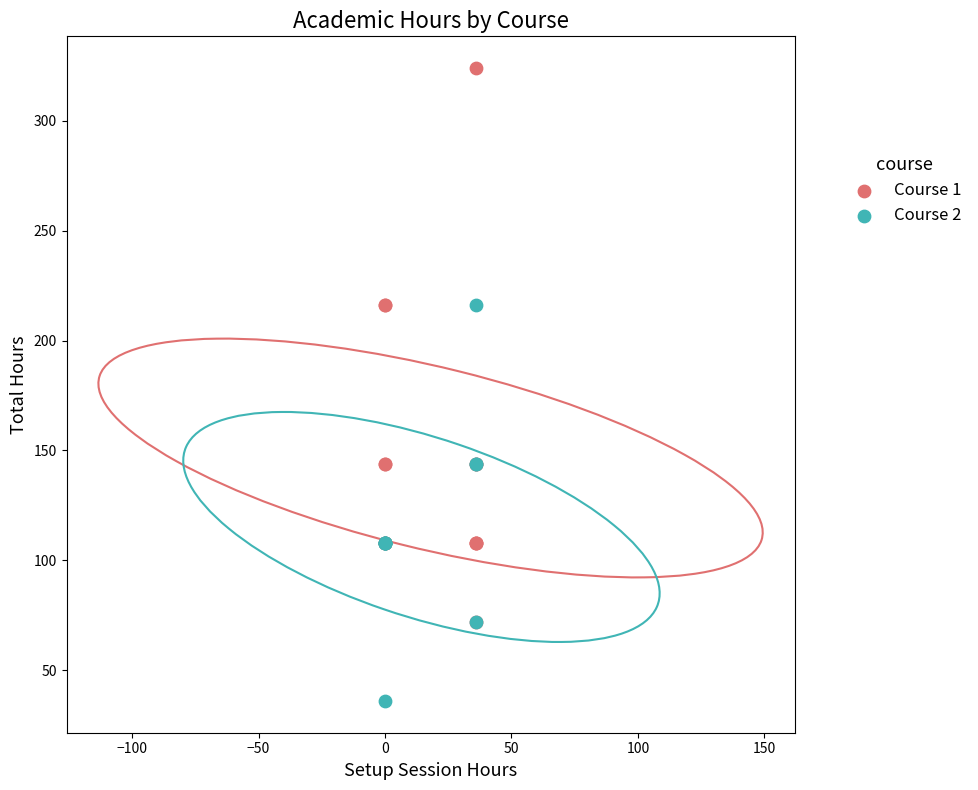

Which series has the widest spread of Y values?

Course 1